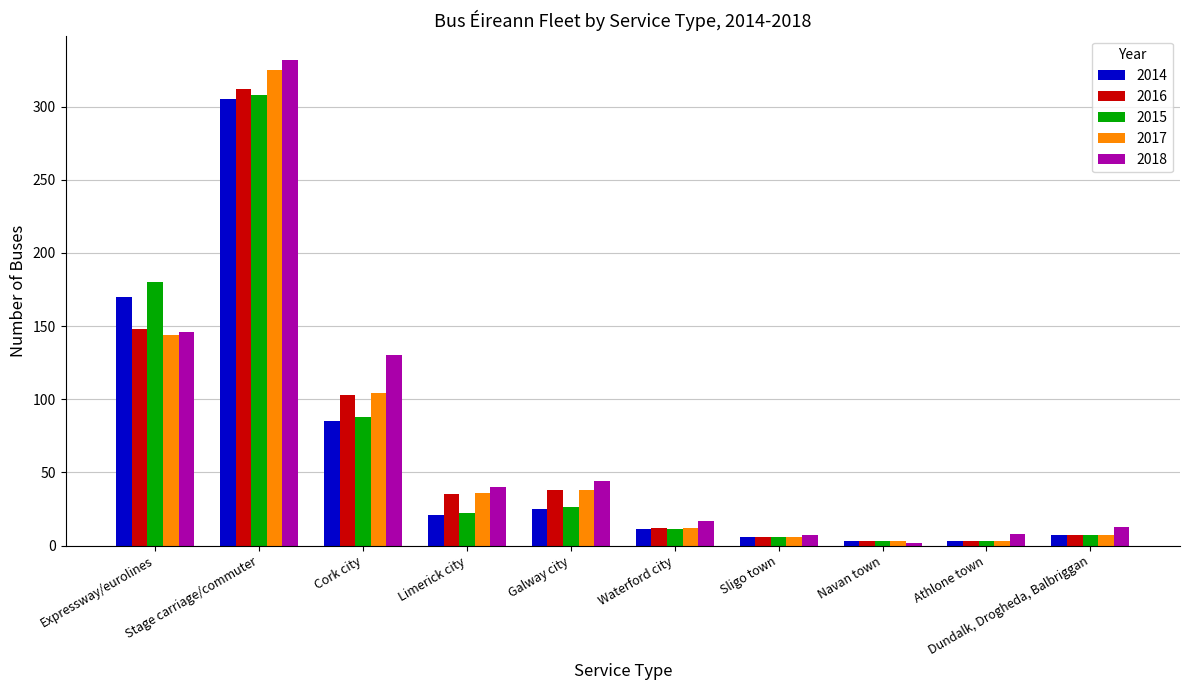

Is it true that 2018 equals 584 at Stage carriage/commuter?

False